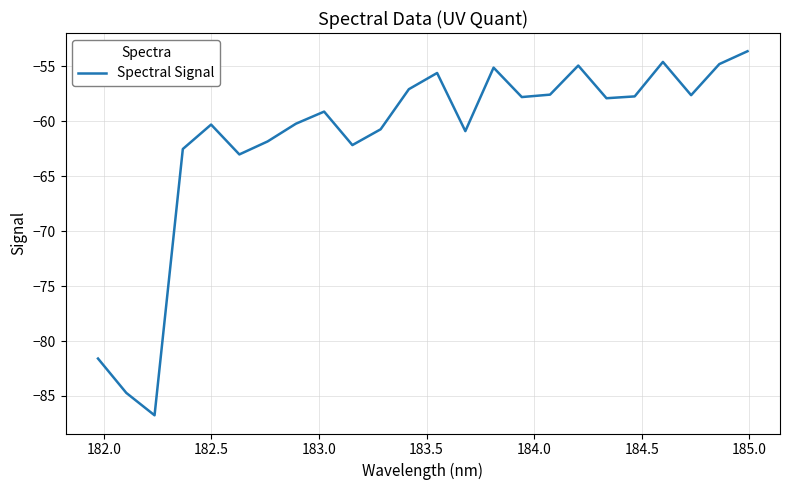

What is the smallest value displayed?

-86.8